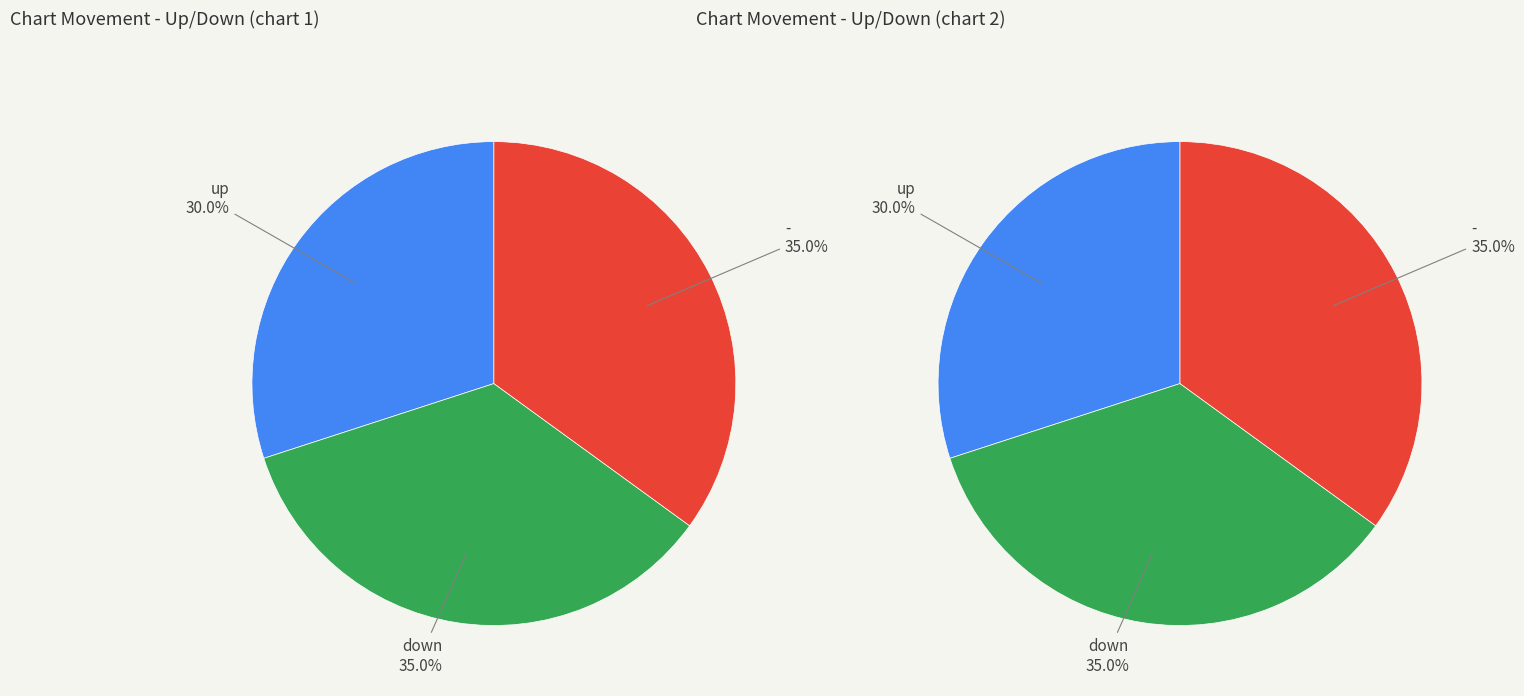

Does down account for over 50% of the chart?

No